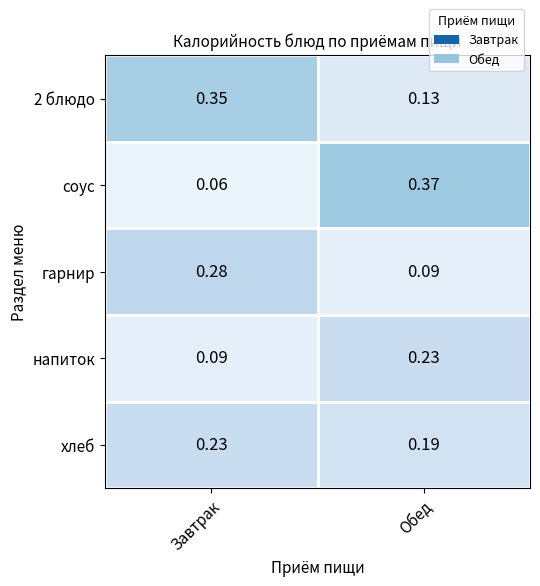

What is the total value across all series at Завтрак?

1.0